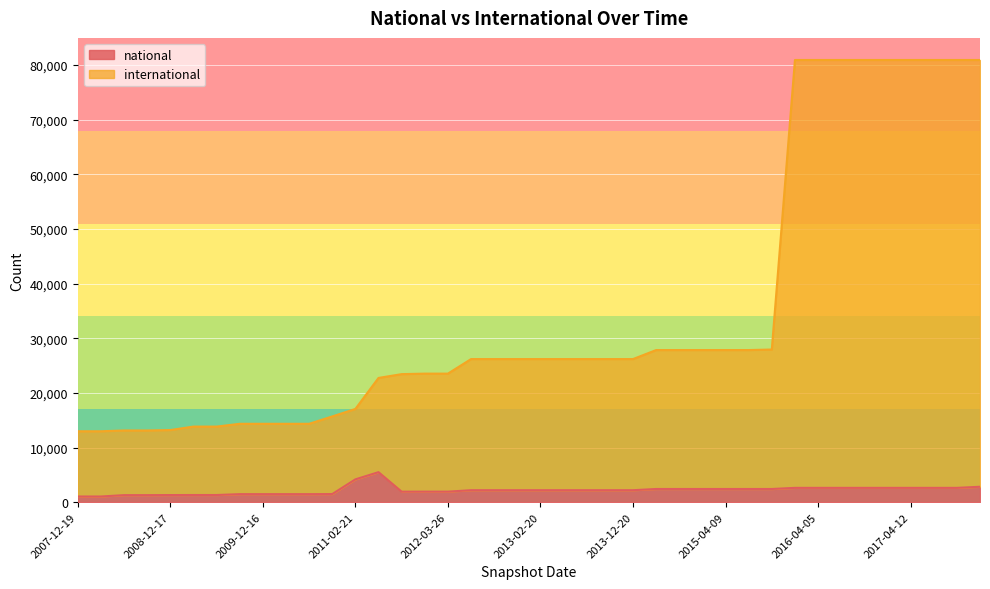

True or false: international and national intersect in this chart.

False